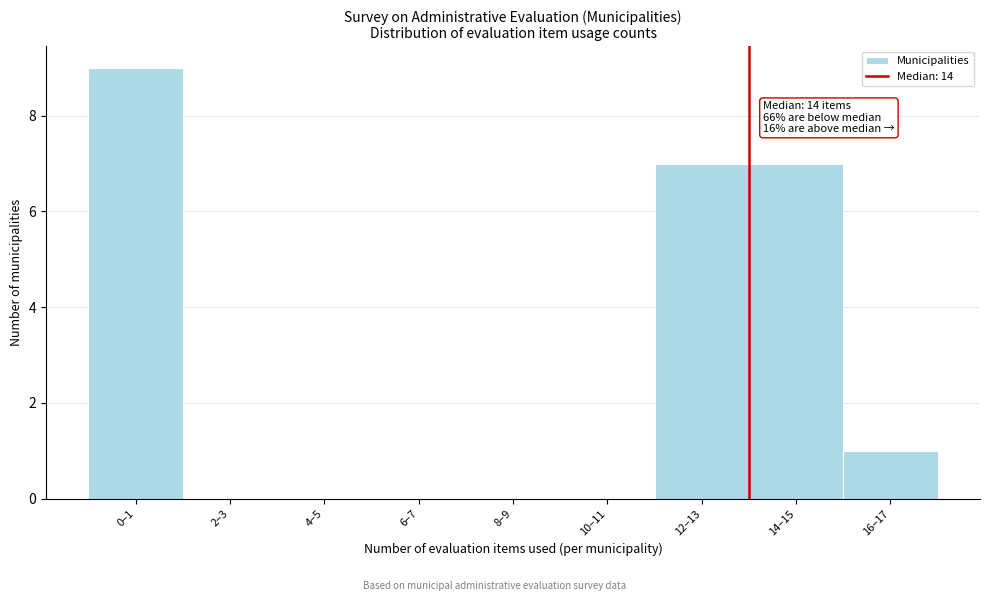

Reading right to left, list all the values displayed in this chart.

16–17=1	14–15=7	12–13=7	10–11=0	8–9=0	6–7=0	4–5=0	2–3=0	0–1=9